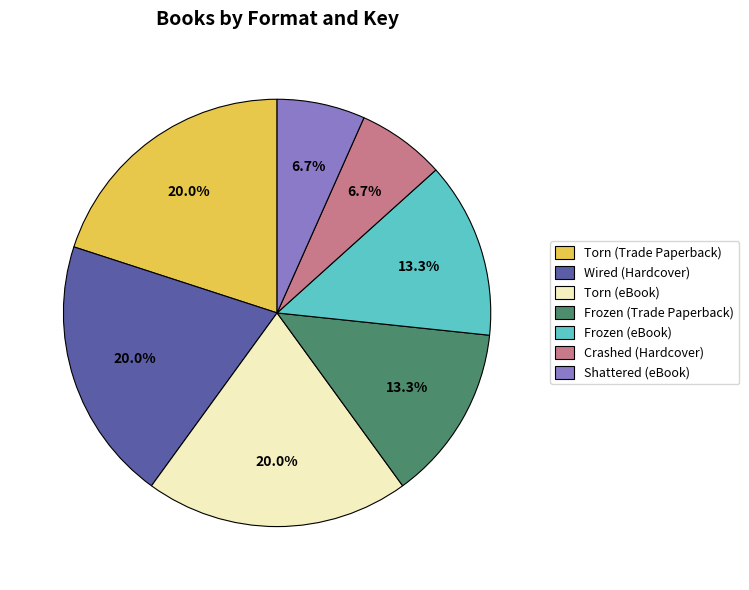

Is the sum of Shattered (eBook) and Crashed (Hardcover) greater than half?

No